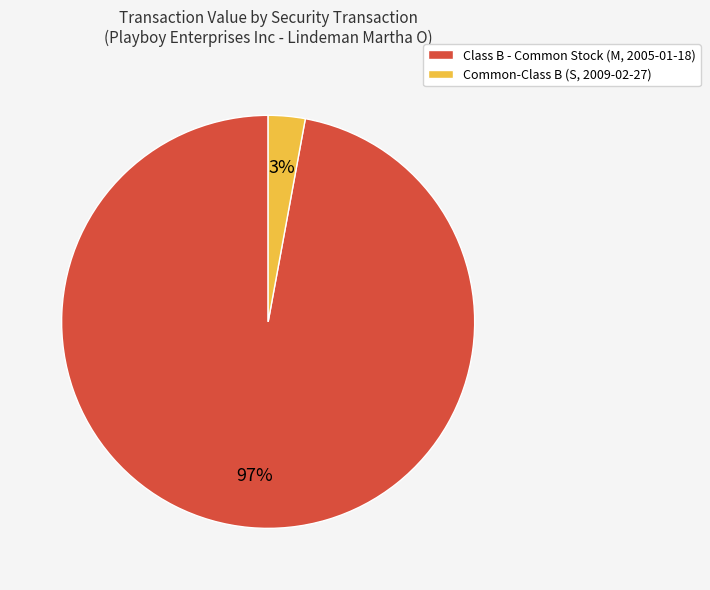

True or false: Common-Class B (S, 2009-02-27) accounts for 3% of the total.

True